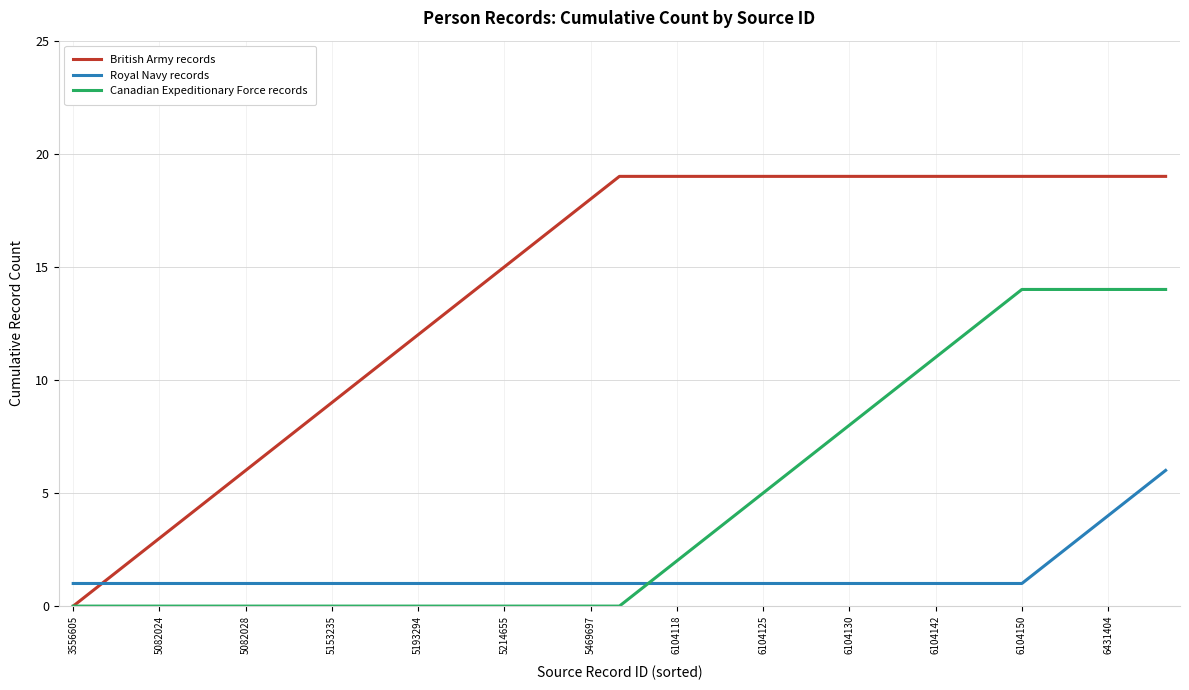

How many values in British Army records are above zero?

38